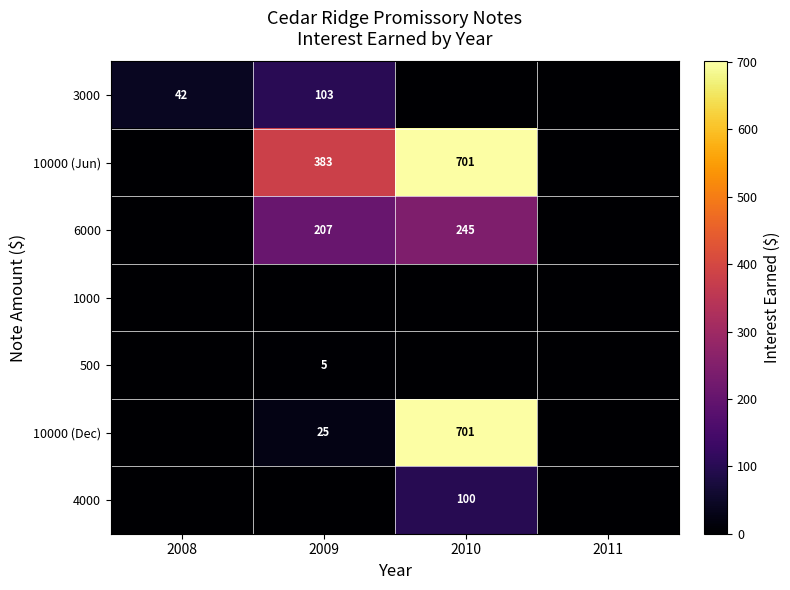

At which category does the chart reach its peak across all series?

2010